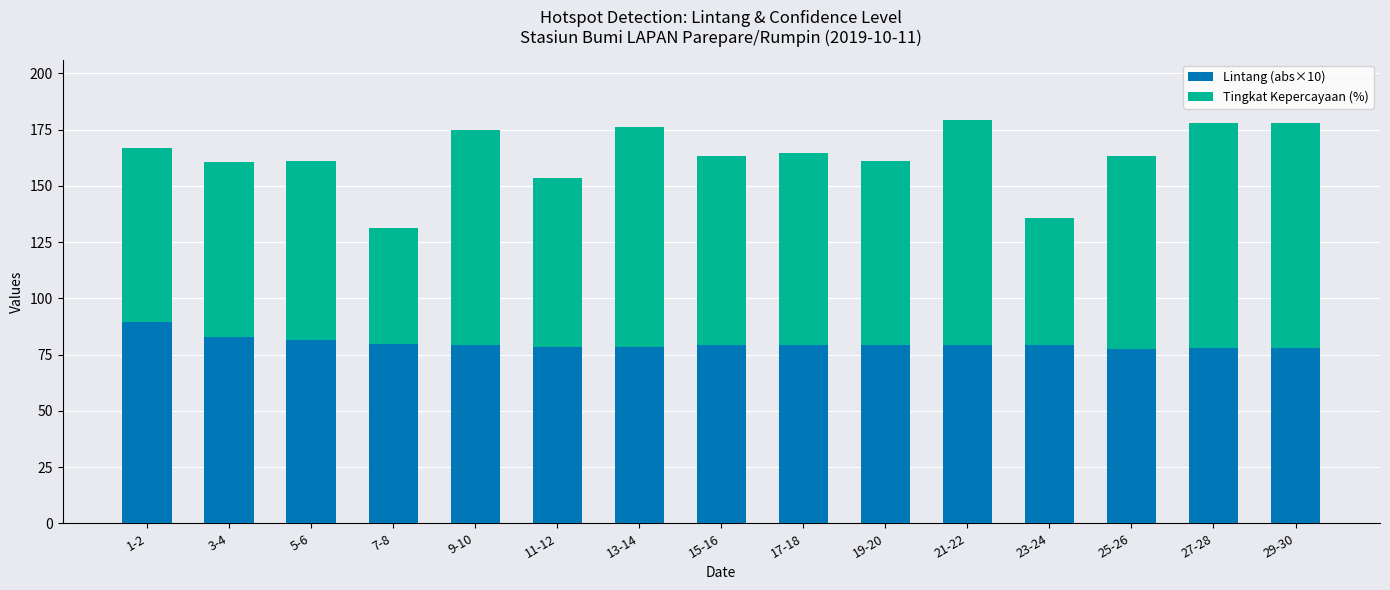

How many bars are there in total?

15